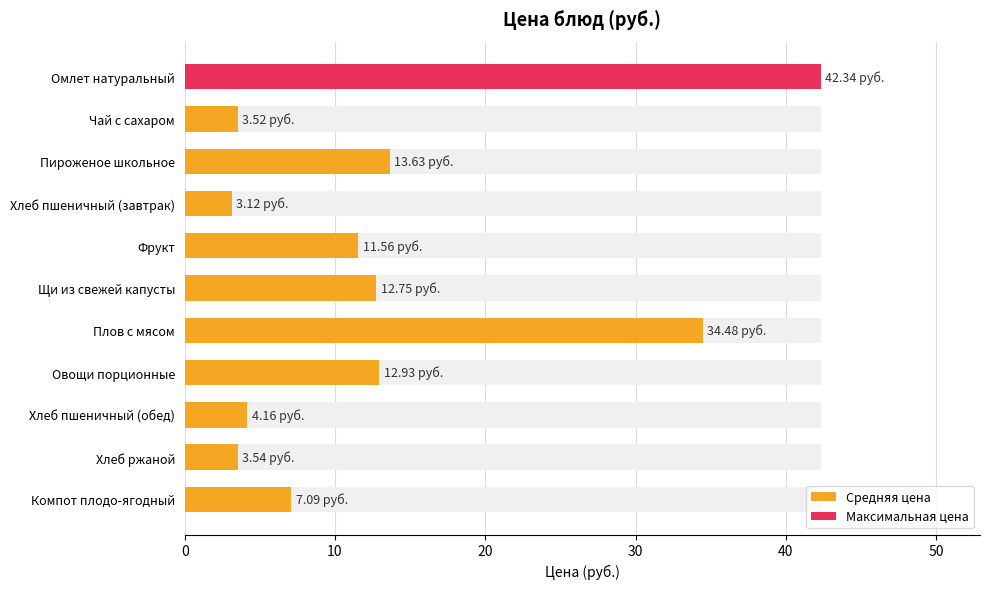

The value at Хлеб ржаной is 2.2. True or false?

False